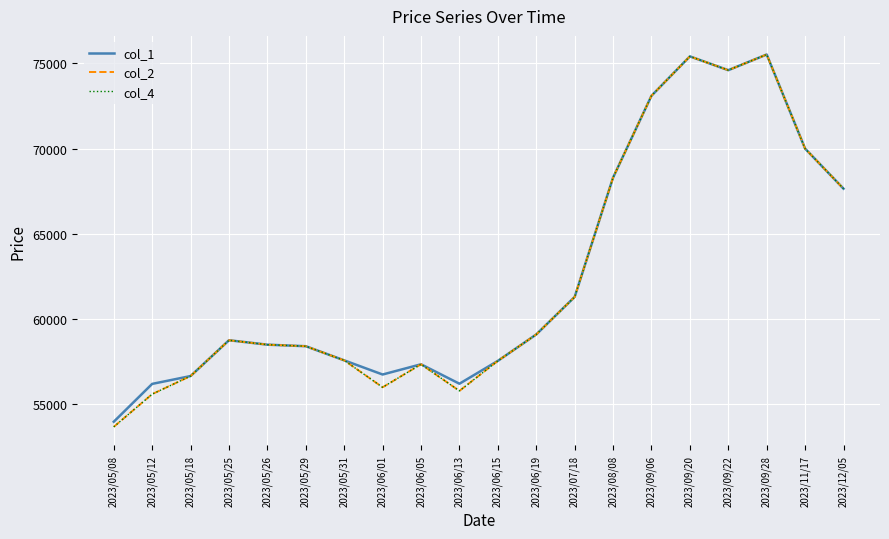

Which series has the largest total across all categories?

col_1